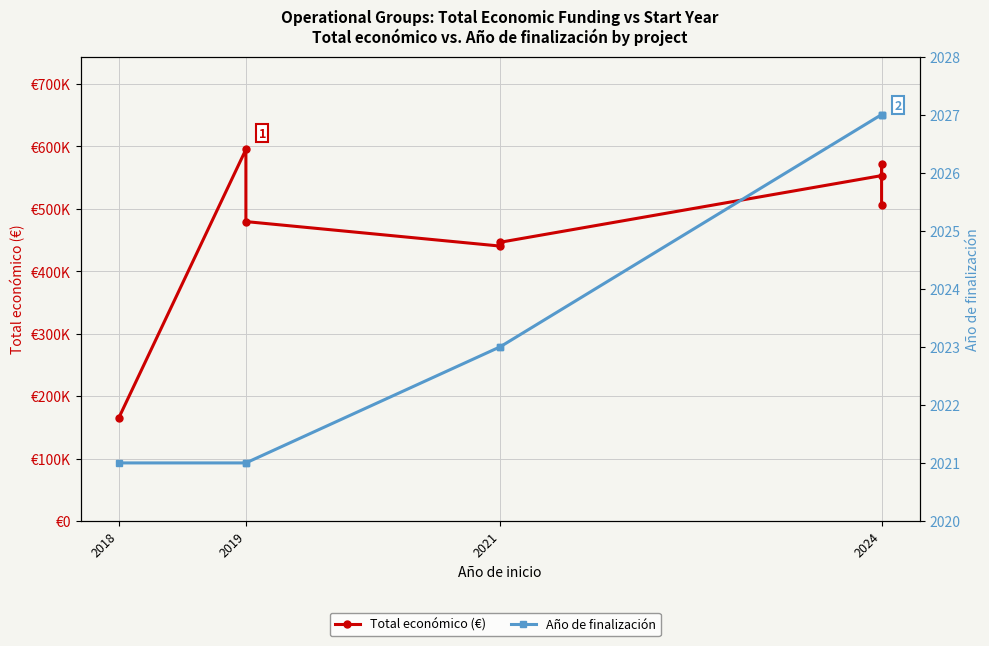

What are all the series names shown in the legend?

Total económico (€), Año de finalización